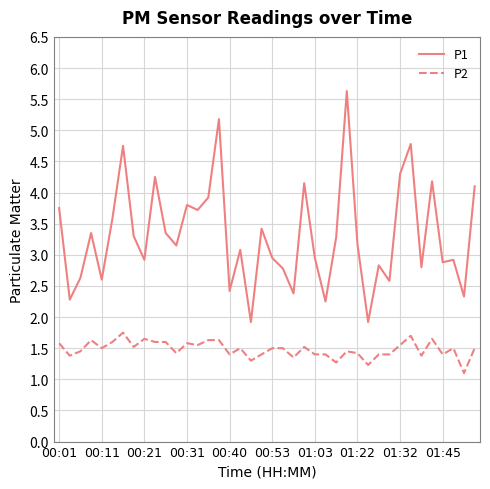

True or false: P1 and P2 cross at least once.

False